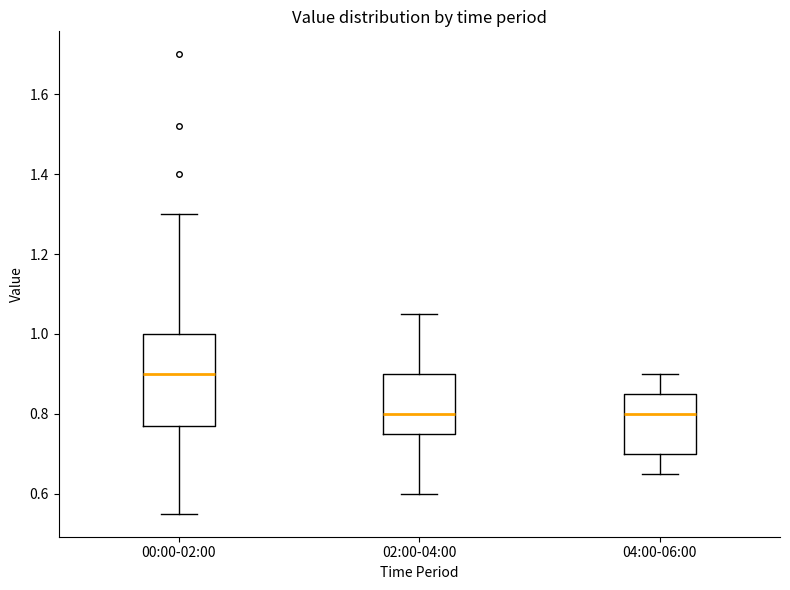

Reading left to right, read every box against the y-axis: the position of its median line, the range the box covers, and the ends of its whiskers. The values are not printed on the chart, so give them approximately, as read against the axis.

00:00-02:00: median 0.90, box 0.78 to 1.00, whiskers 0.56 to 1.30
02:00-04:00: median 0.80, box 0.76 to 0.90, whiskers 0.60 to 1.06
04:00-06:00: median 0.80, box 0.70 to 0.86, whiskers 0.66 to 0.90